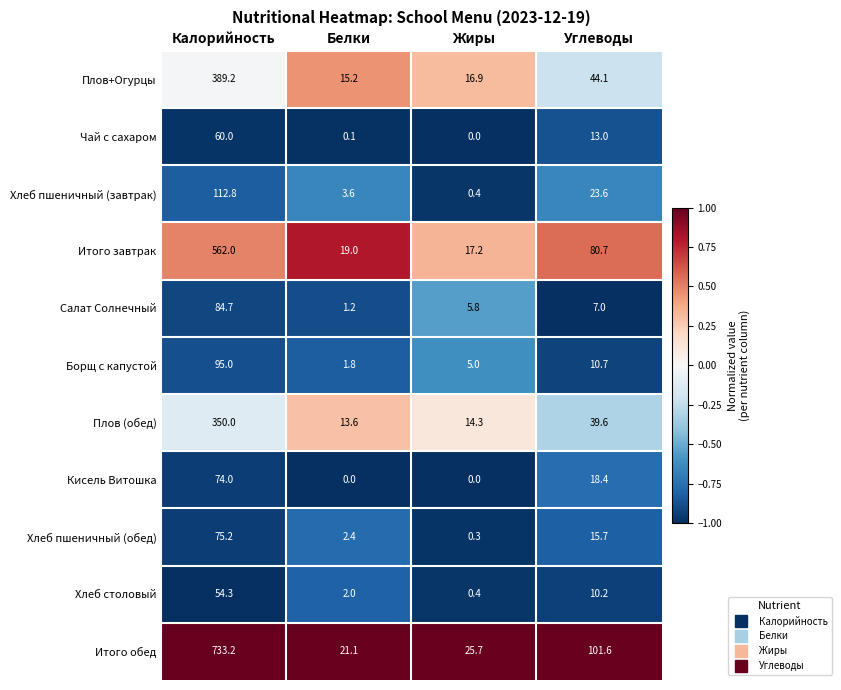

List the labels in order of Хлеб столовый value, largest first.

Калорийность, Углеводы, Белки, Жиры